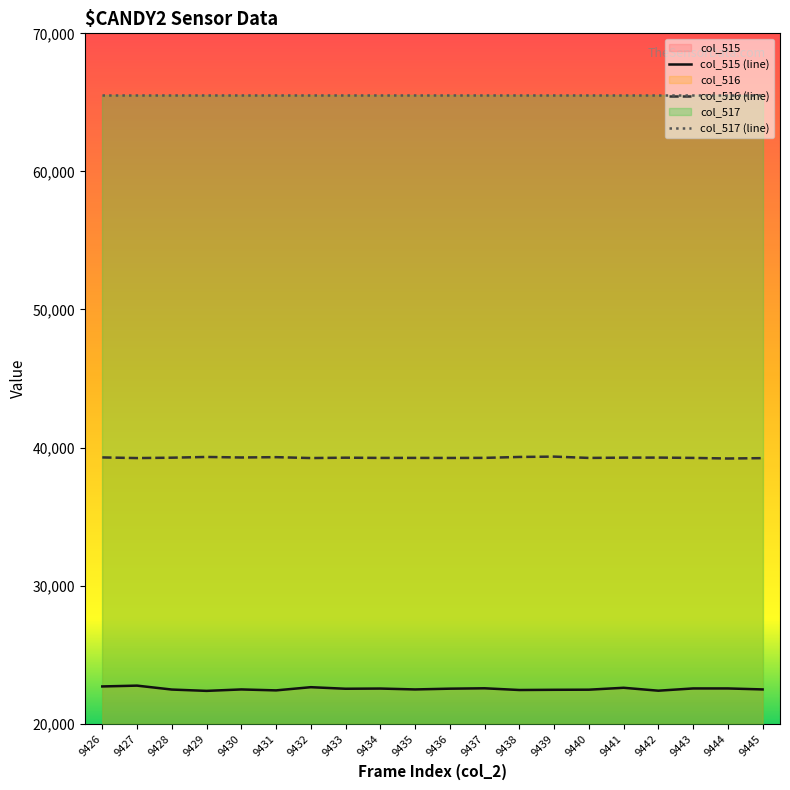

The col_515 series shows 11802 at 9430. True or false?

False